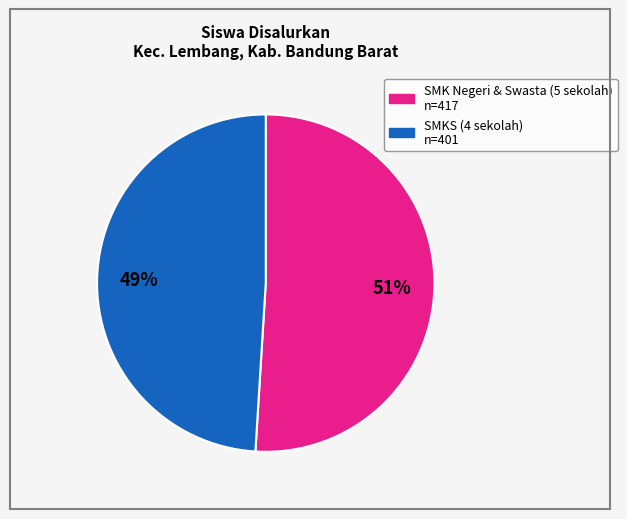

Does any single category account for the majority?

Yes